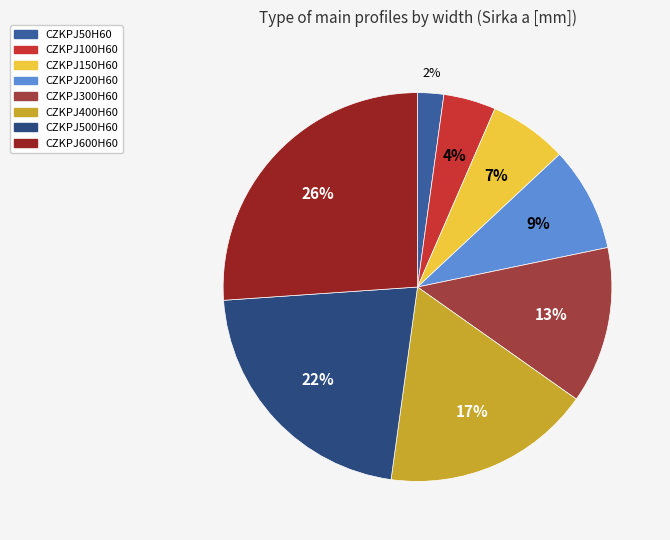

To the nearest percent, what portion does CZKPJ400H60 represent?

17%